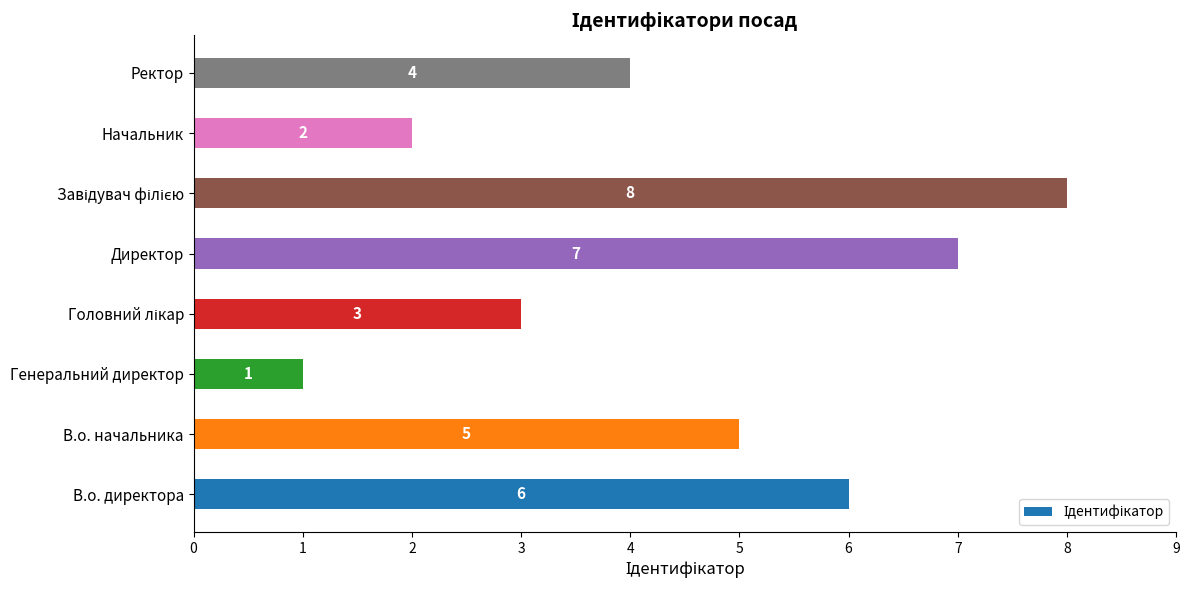

What is the difference between the maximum and second lowest values?

6